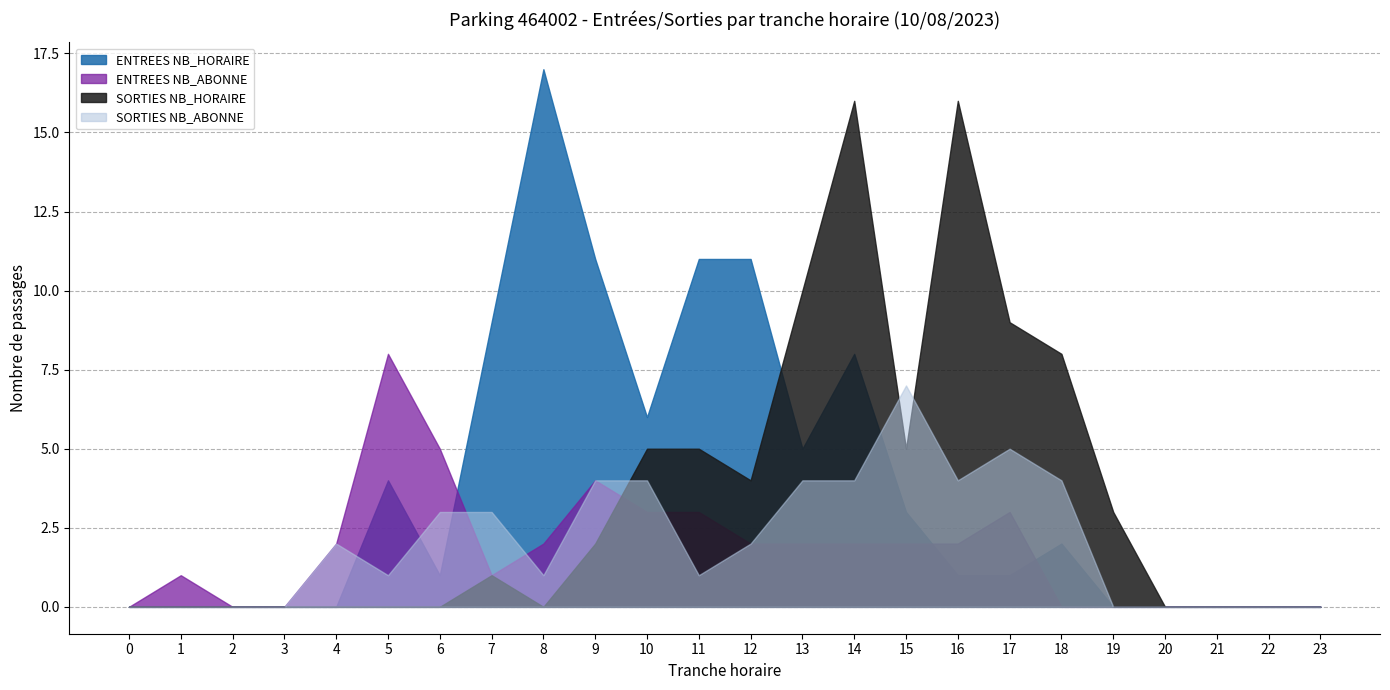

True or false: SORTIES NB_ABONNE has a value of 1 at 11.

True